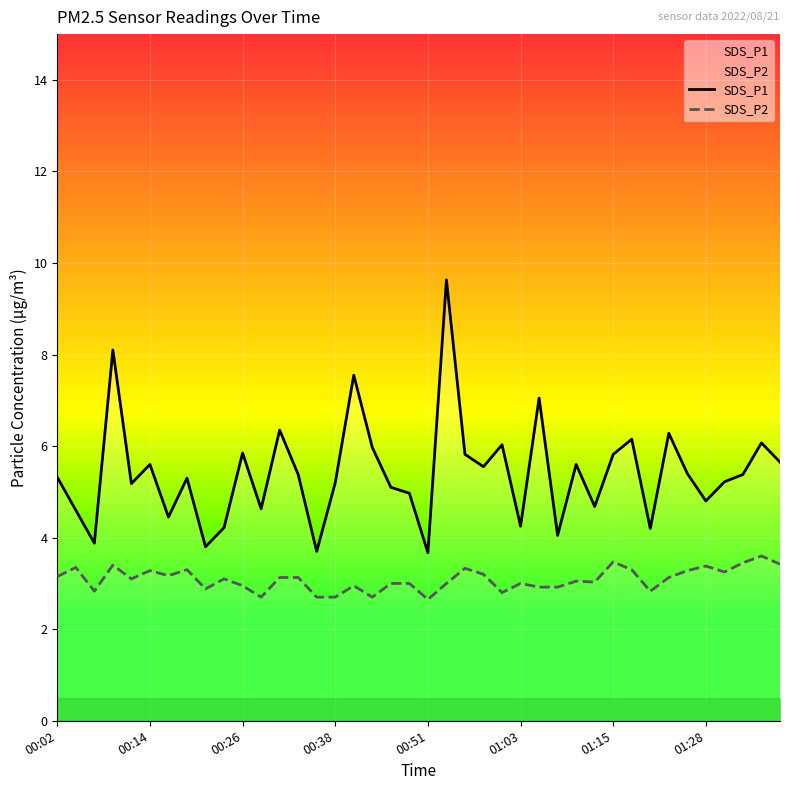

Which series has the largest total across all categories?

SDS_P1